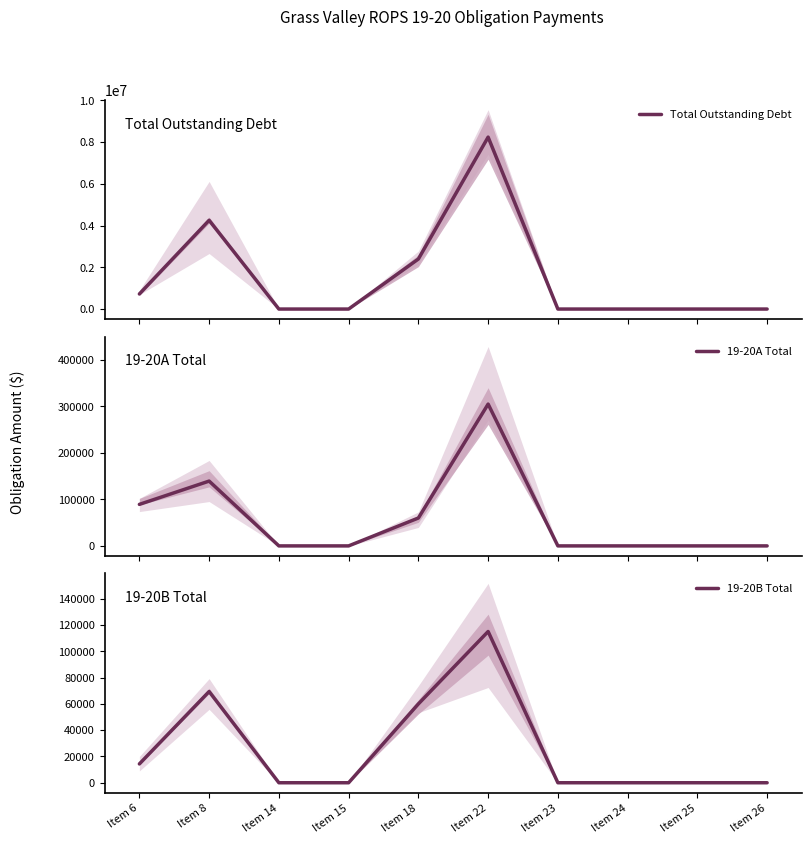

True or false: Total Outstanding Debt and 19-20B Total cross at least once.

False